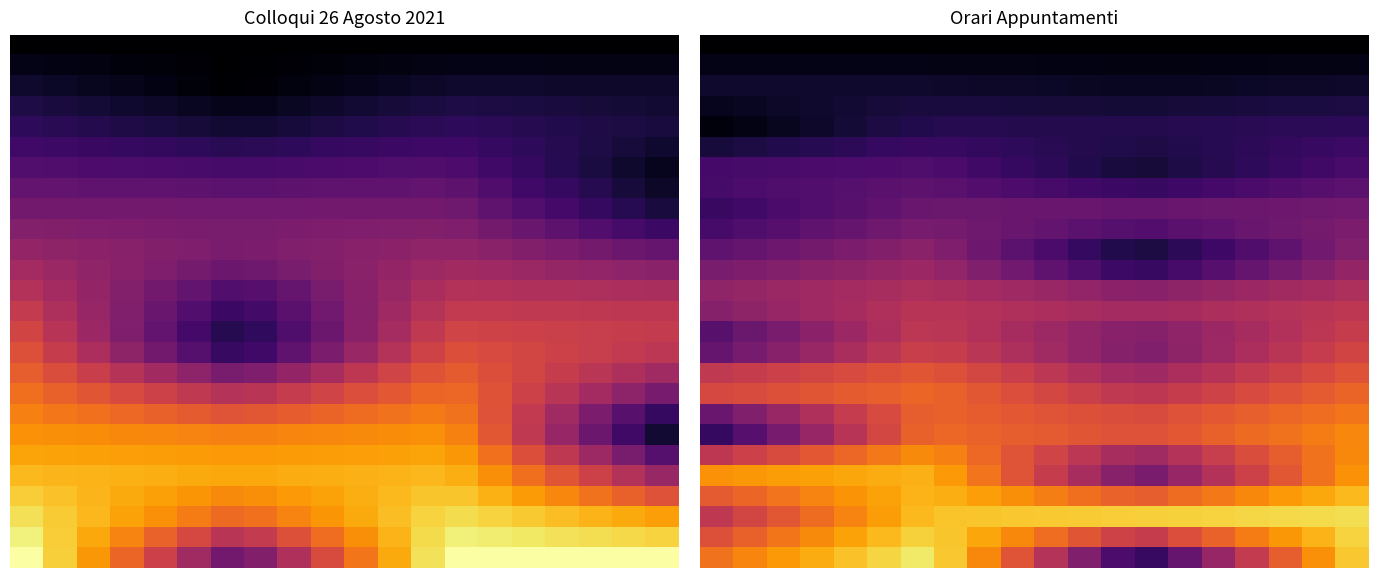

At how many categories does at least one series exceed 0?

20